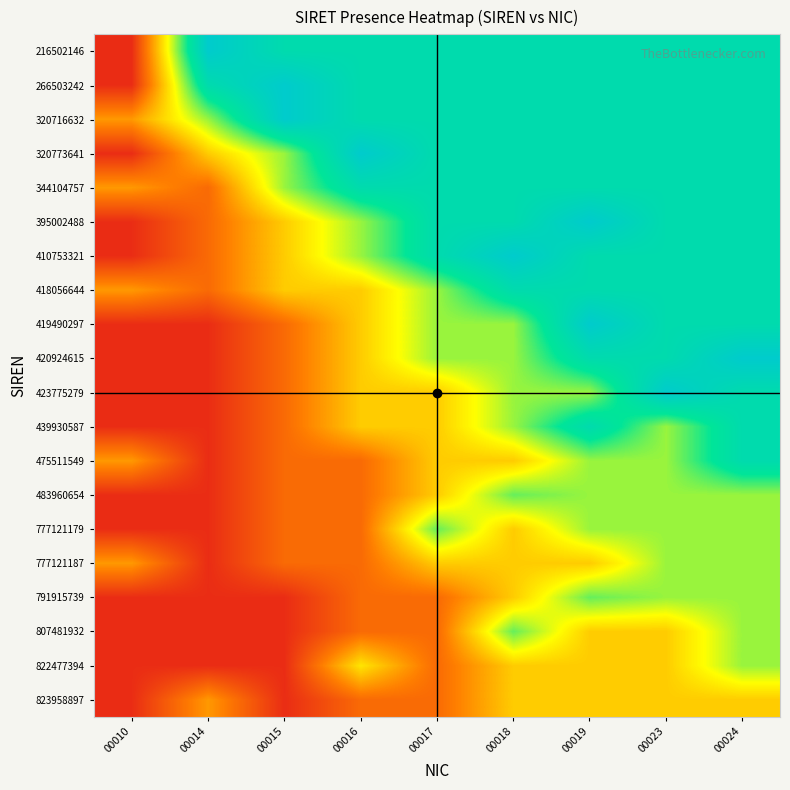

Which label corresponds to the largest value in the chart?

00014